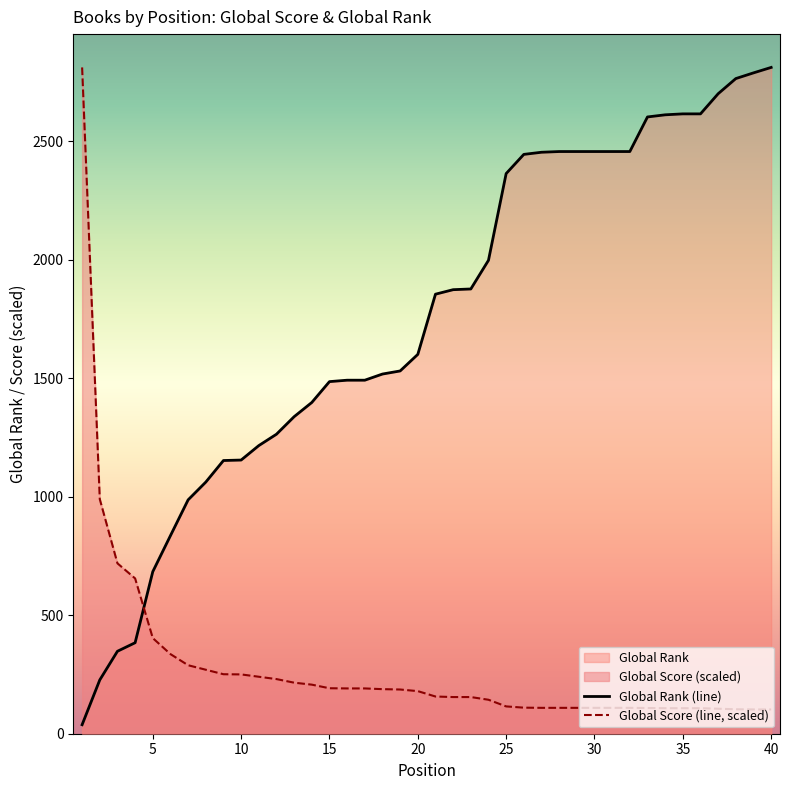

How many series are shown in this chart?

2